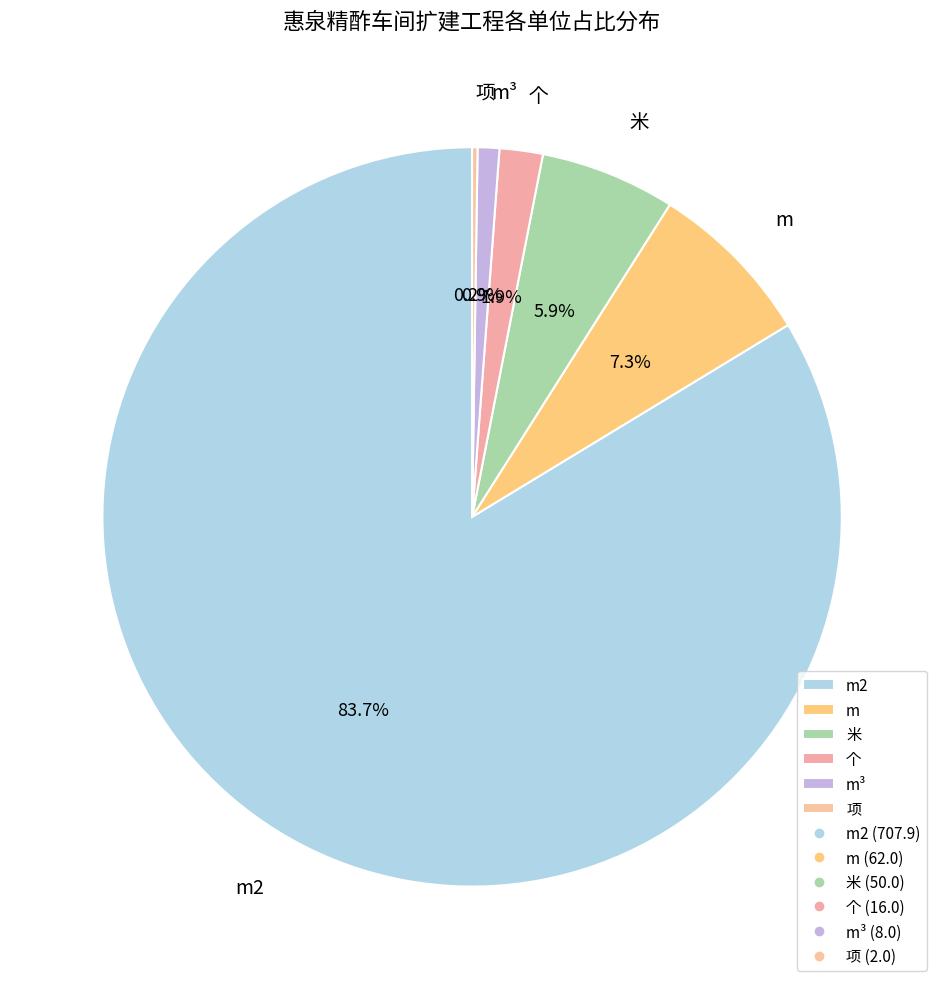

Between m and 个, which is larger?

m